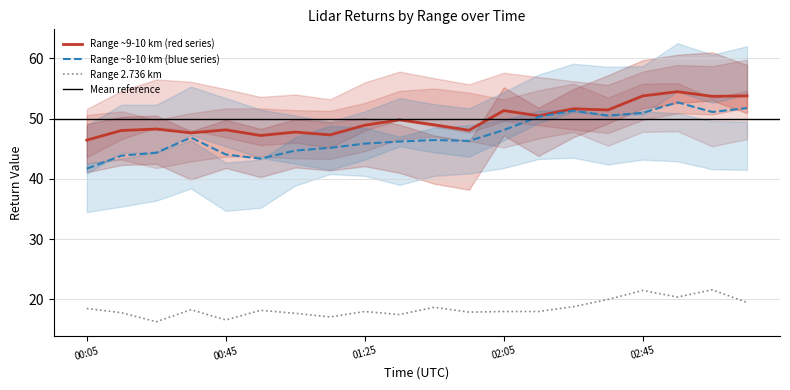

Where does the 2.736 series first go above 18?

1995/04/26 00:05